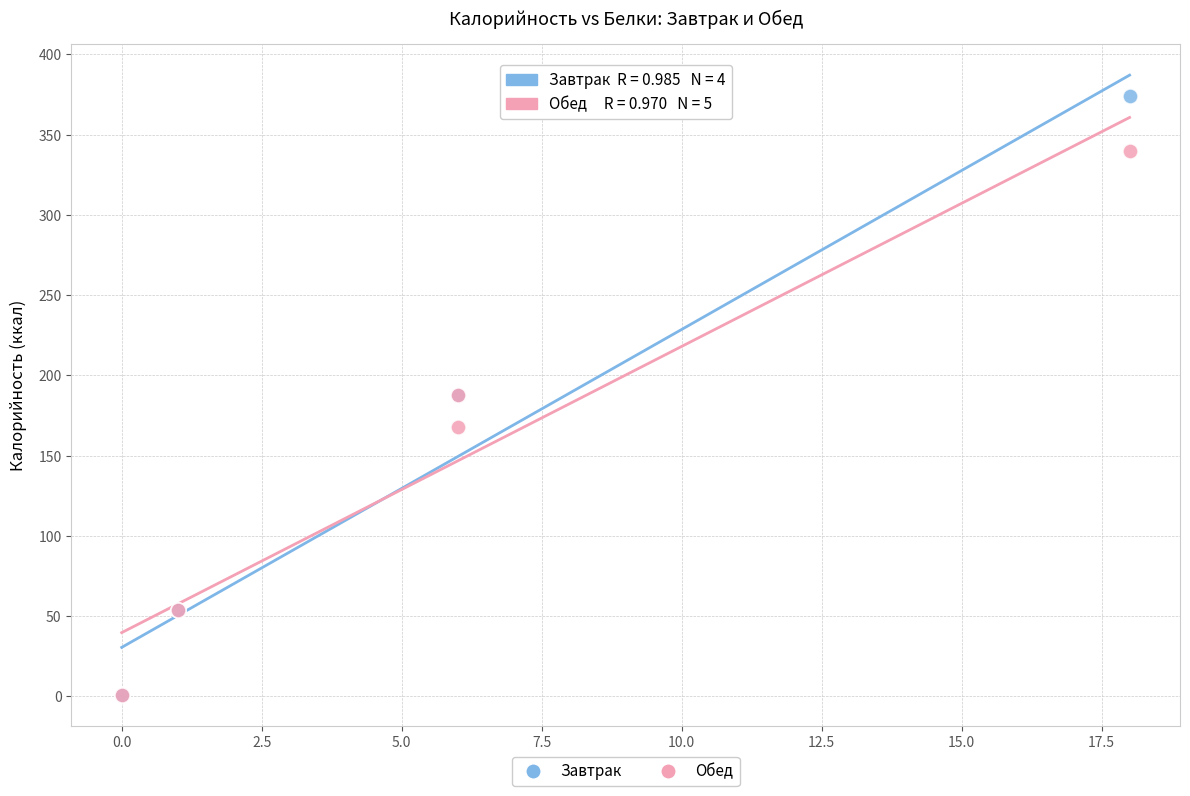

Which series contains the highest Y value?

Завтрак